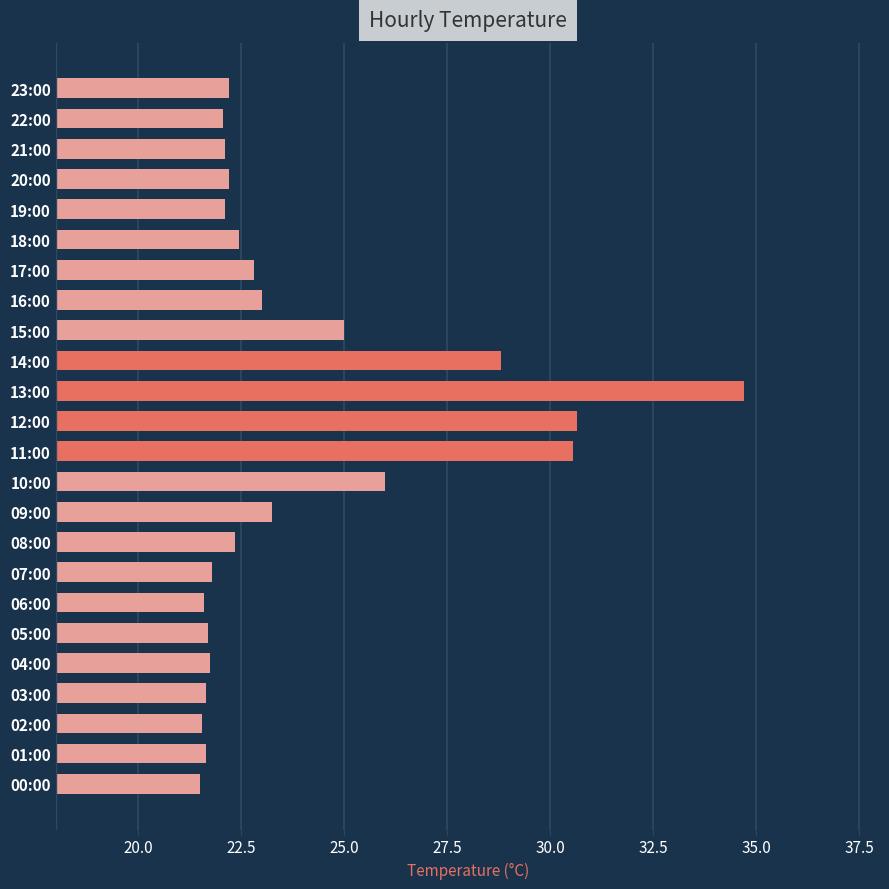

Count the number of categories in the chart.

24